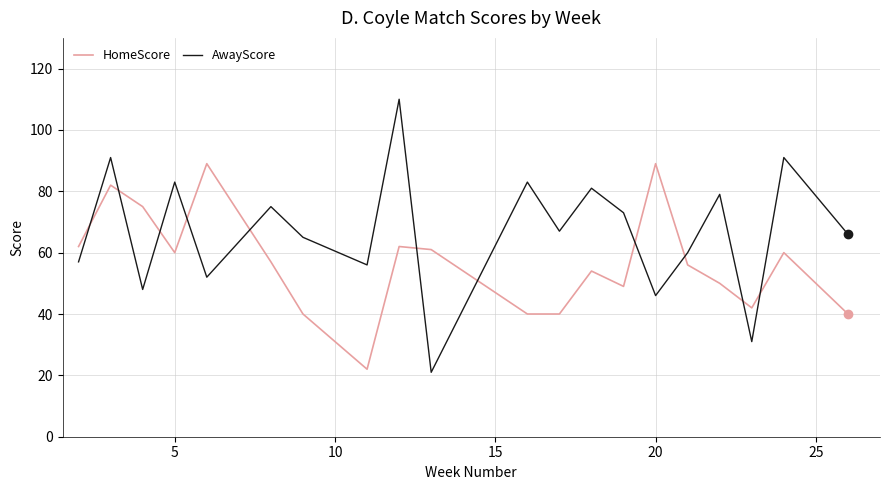

List the series in order of their peak value, lowest first.

HomeScore, AwayScore